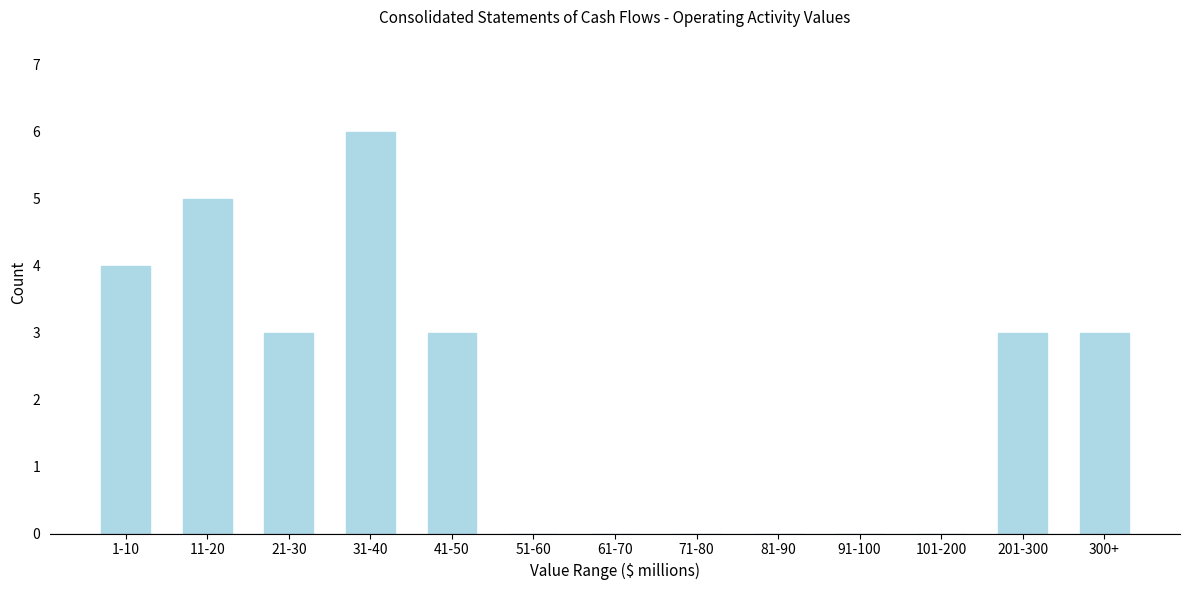

Reading left to right, list all the values displayed in this chart.

1-10=4	11-20=5	21-30=3	31-40=6	41-50=3	51-60=0	61-70=0	71-80=0	81-90=0	91-100=0	101-200=0	201-300=3	300+=3